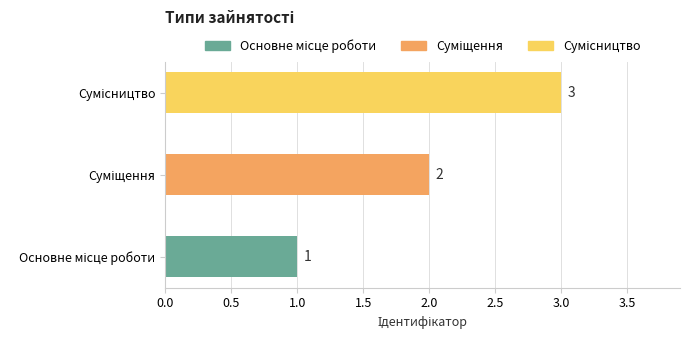

What is the sum of all values?

6